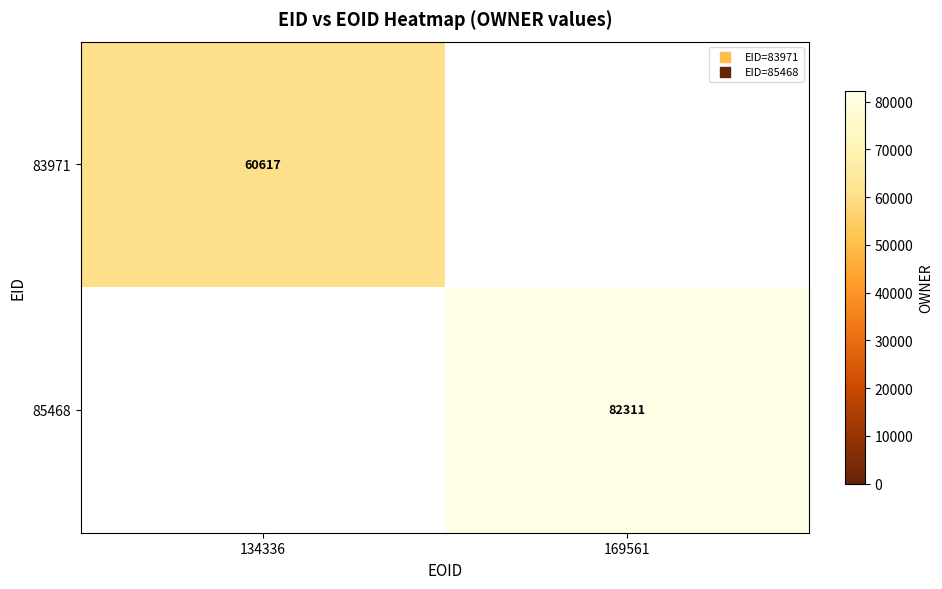

Is the value of 83971 at 134336 greater than the value of 85468 at 169561?

No